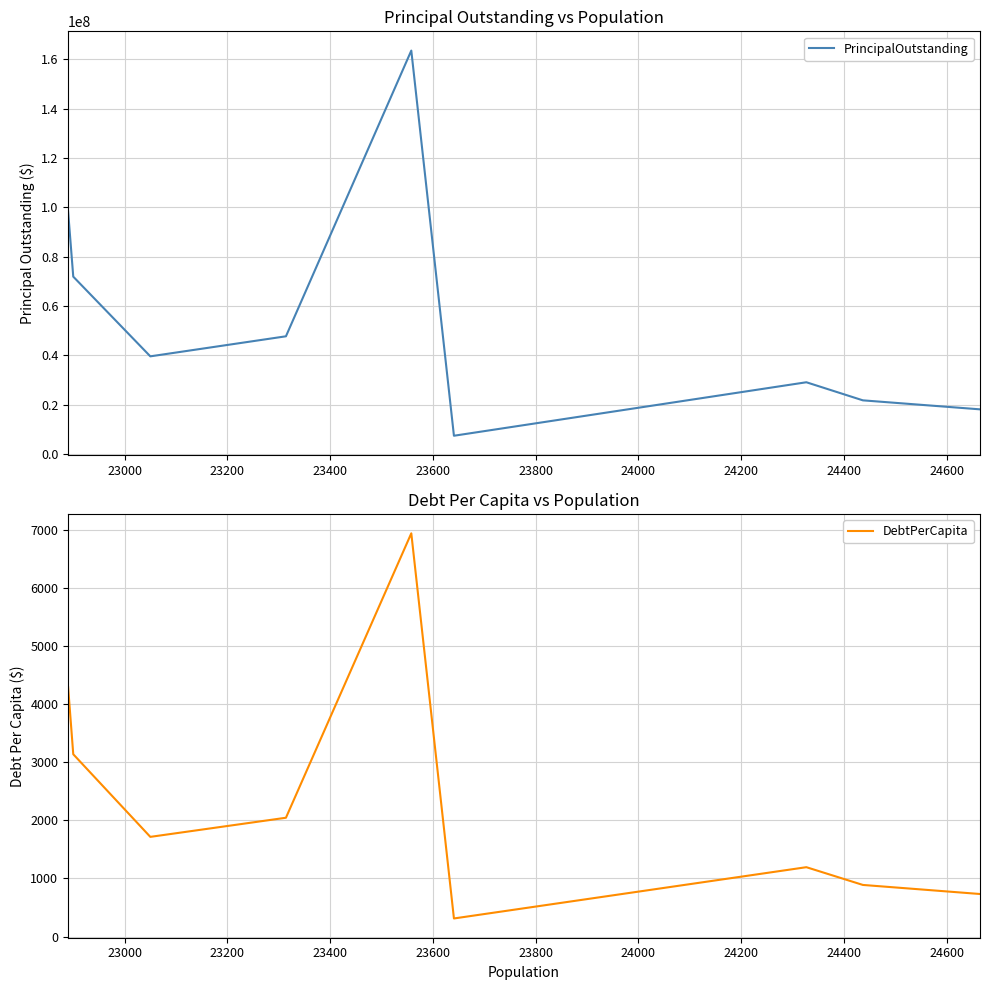

What is the difference between the maximum and minimum values in the DebtPerCapita series?

6631.4